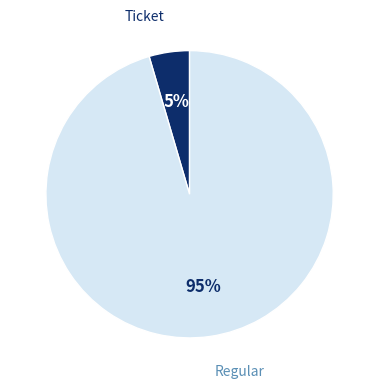

True or false: Ticket accounts for 5% of the total.

True